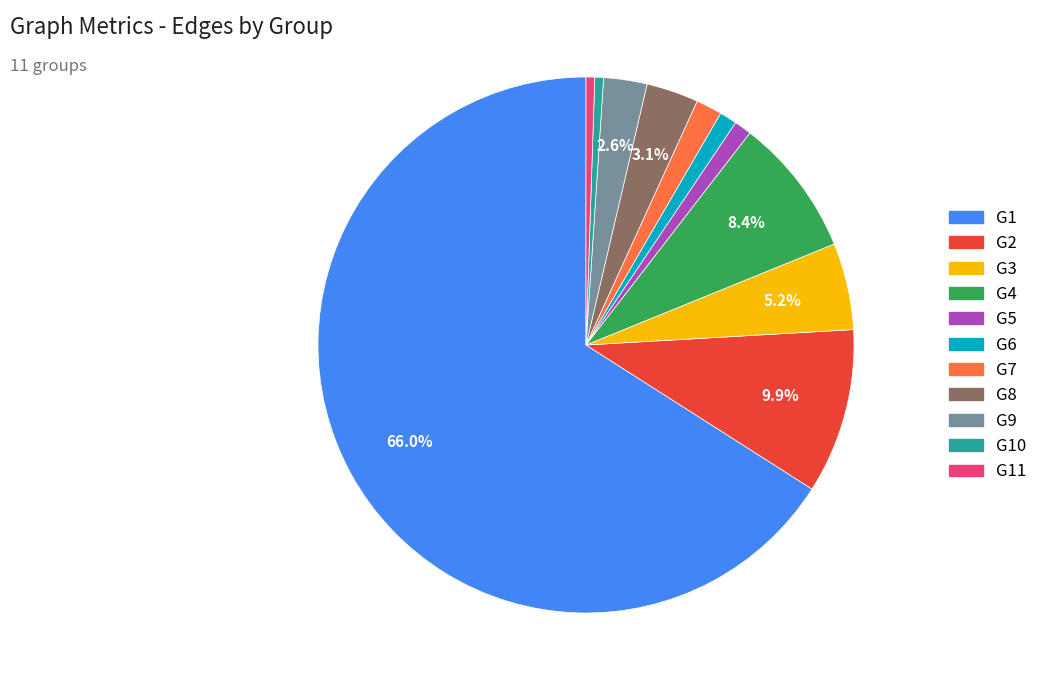

How many slices are in this pie chart?

11